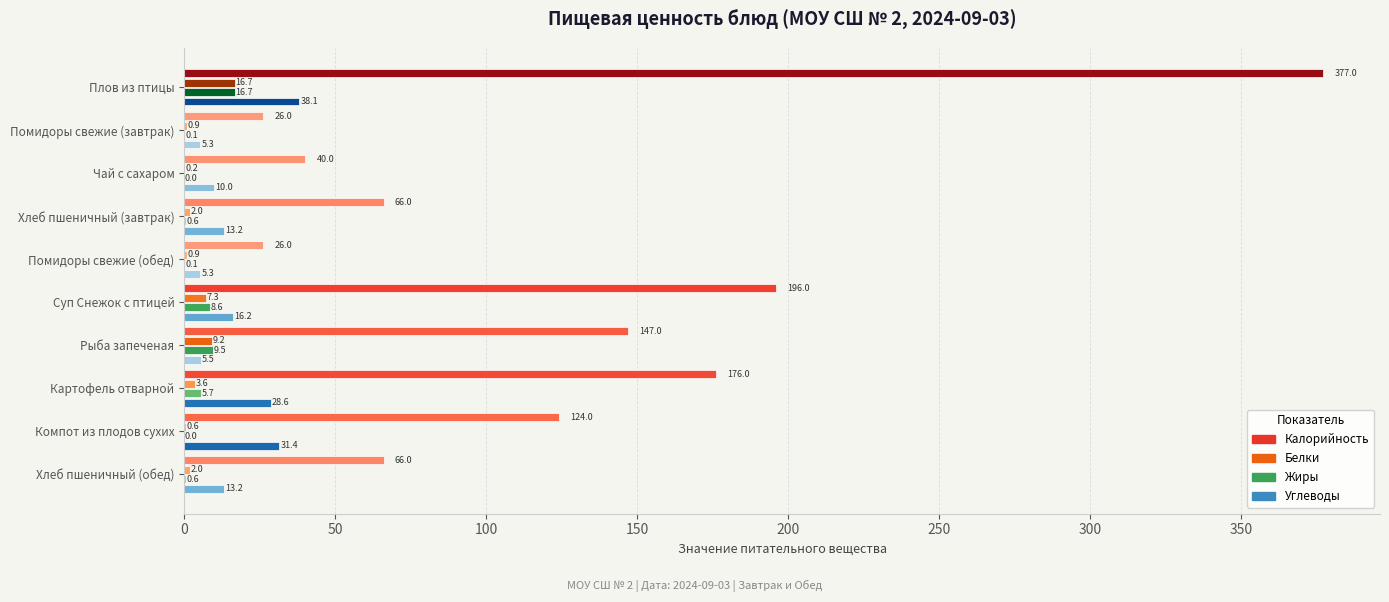

Between Чай с сахаром and Компот из плодов сухих, which series saw the biggest shift?

Калорийность